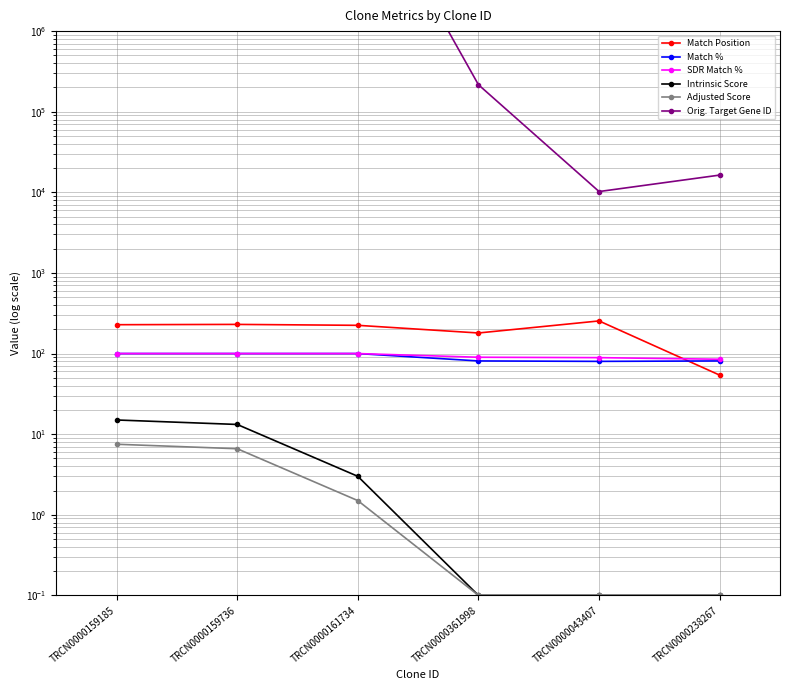

What is the maximum value for Match Position?

254.0